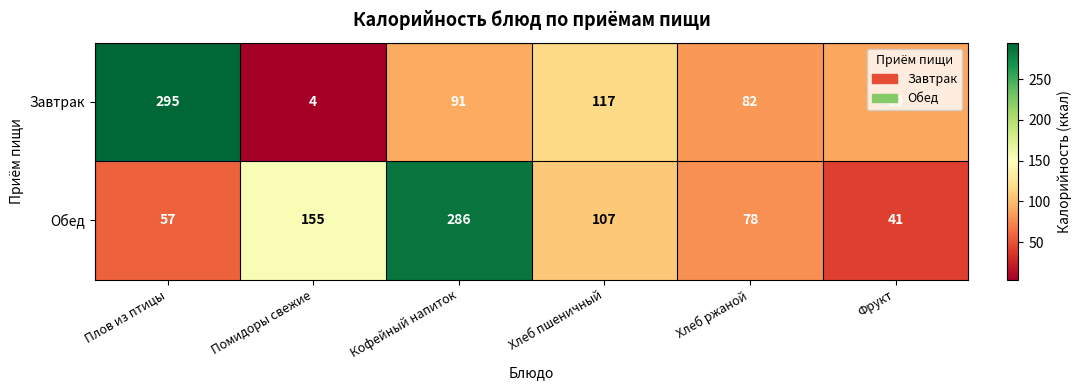

At how many categories does at least one series exceed 154?

3